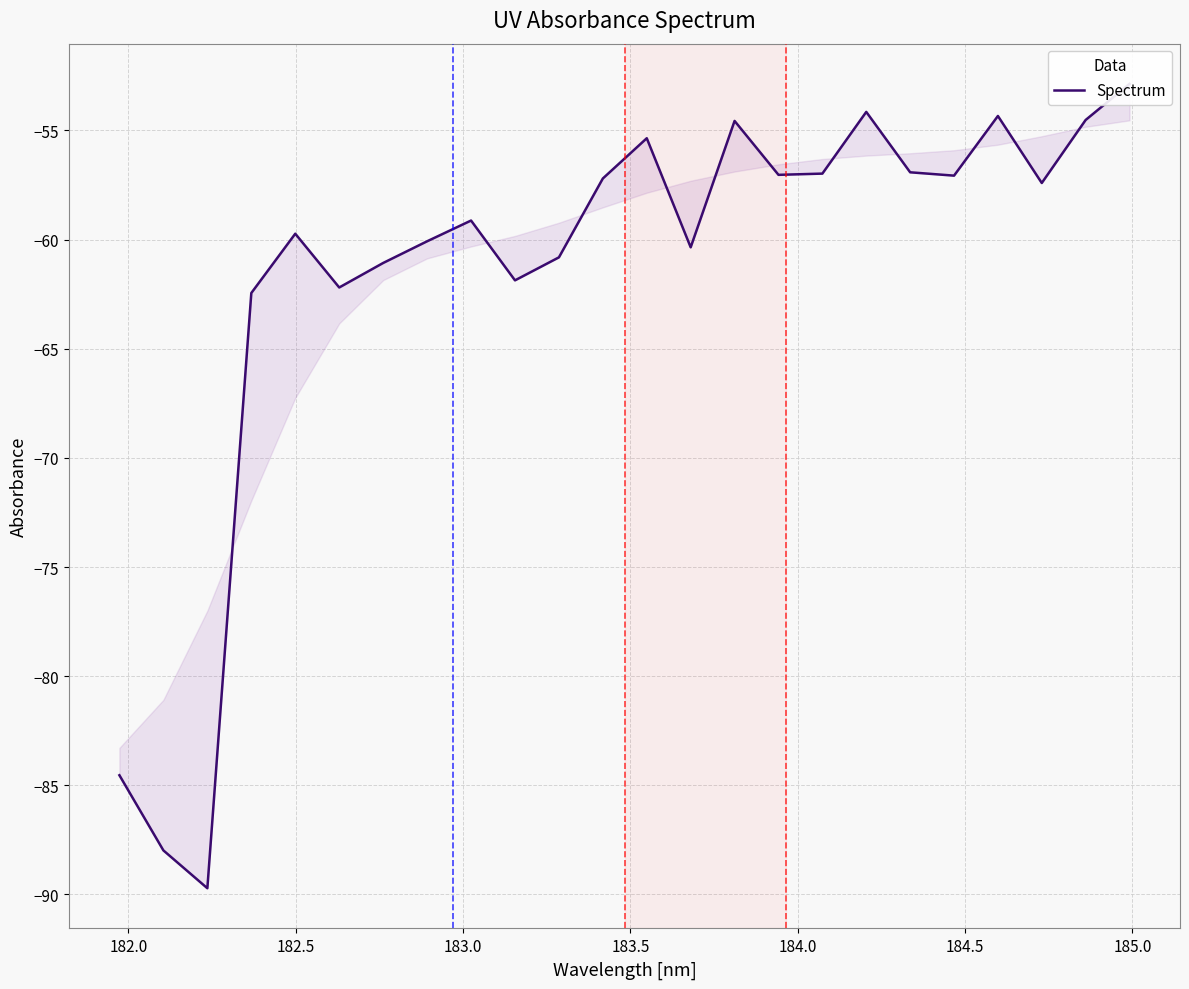

Does the chart have visible grid lines?

Yes